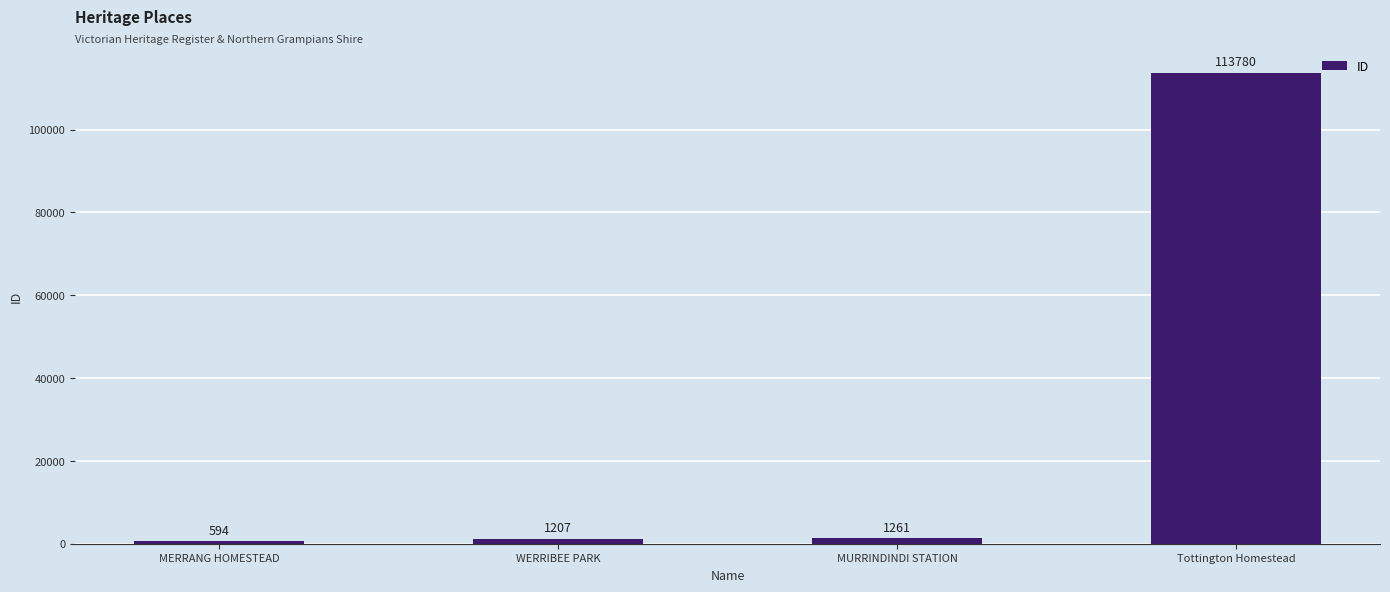

Where is the data nearest to the value 57187?

MURRINDINDI STATION